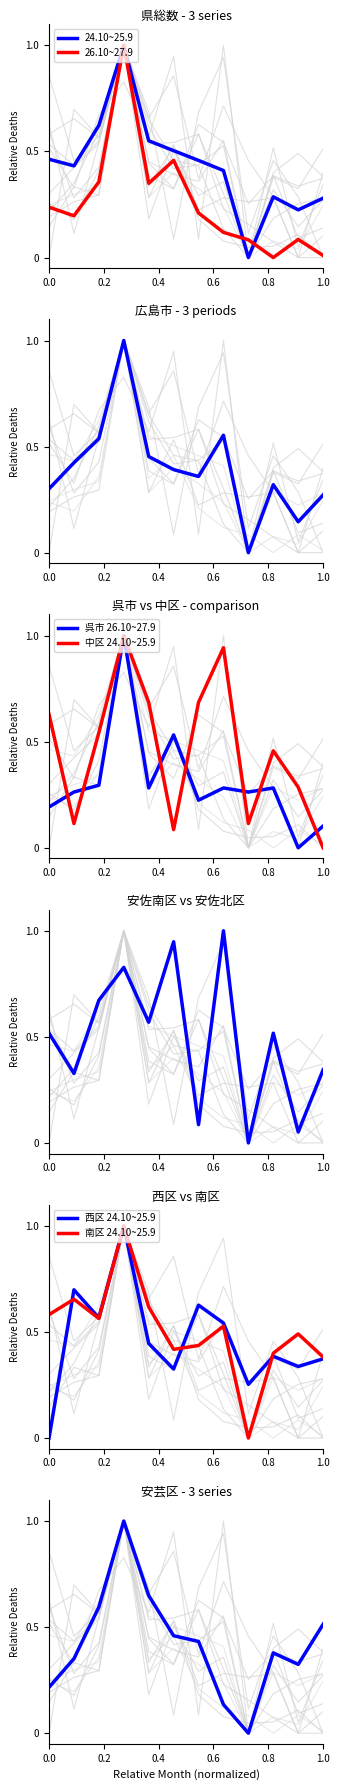

What is the maximum value for 24.10~25.9?

1.0